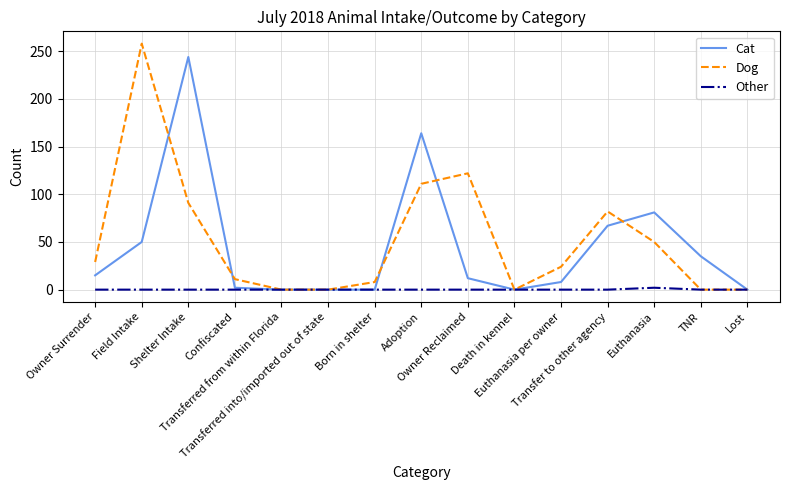

At which category is the sum across all series the highest?

Shelter Intake